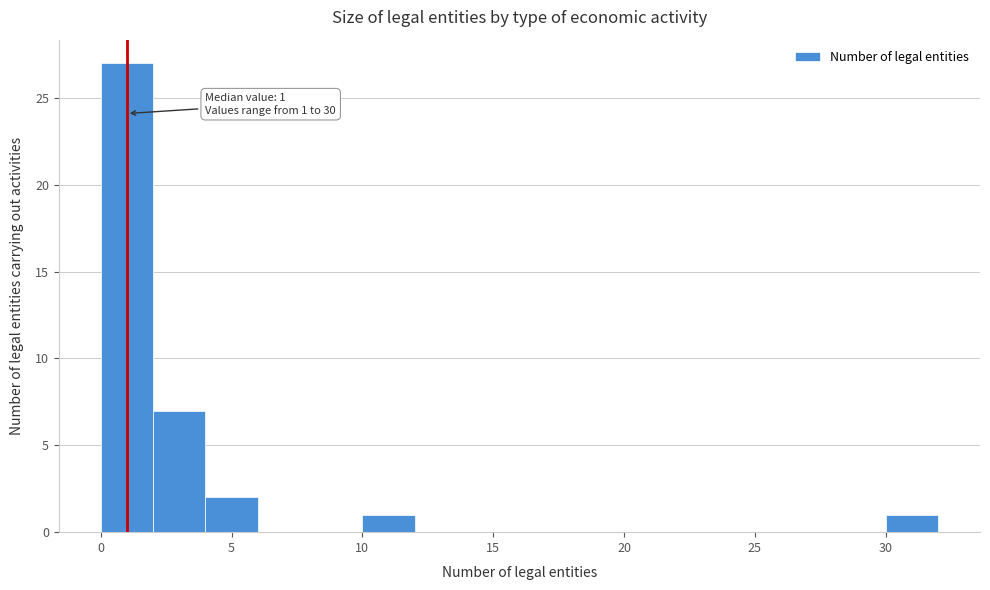

Which range on the x-axis has the tallest bar?

0 to 2